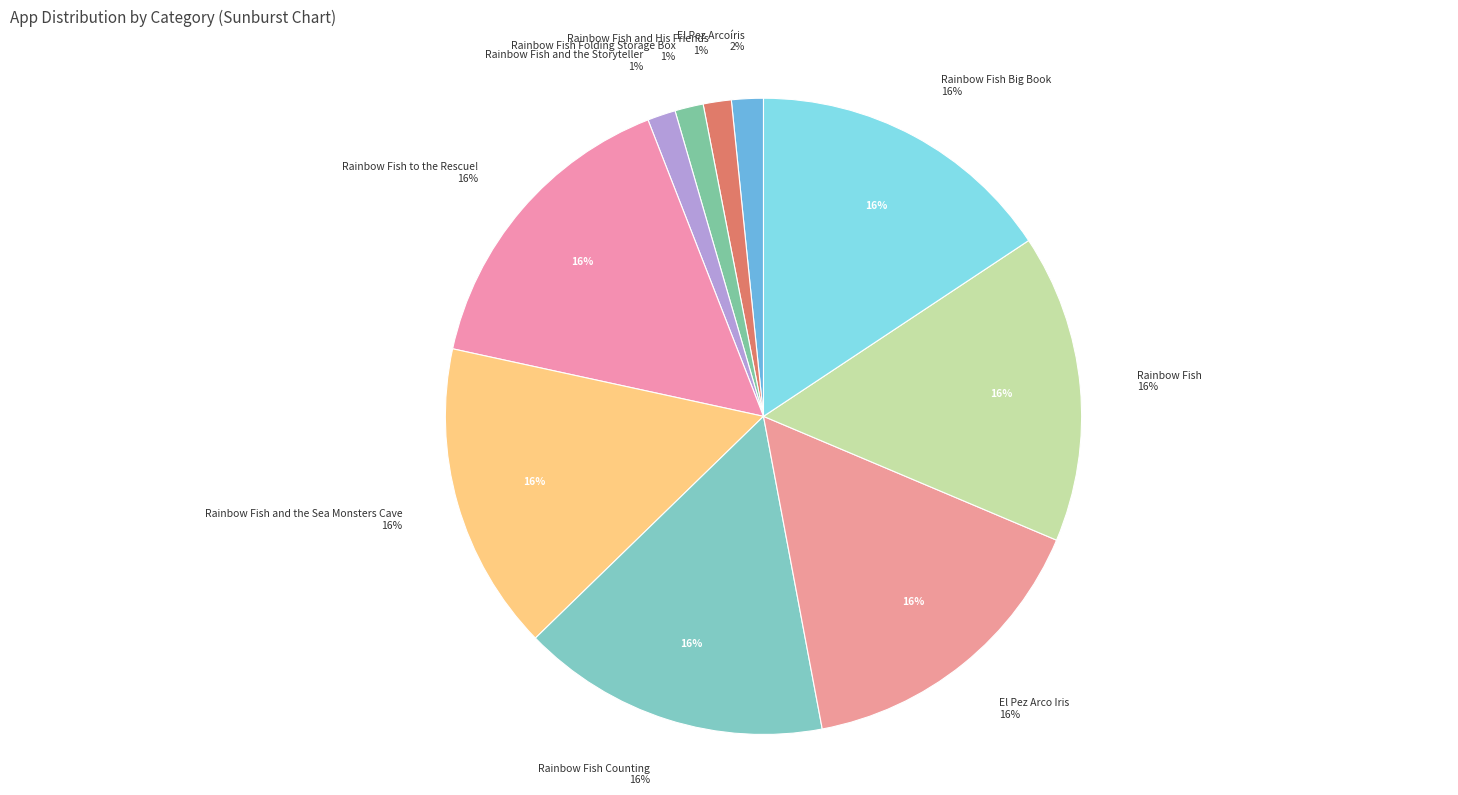

How many segments does this pie chart have?

10